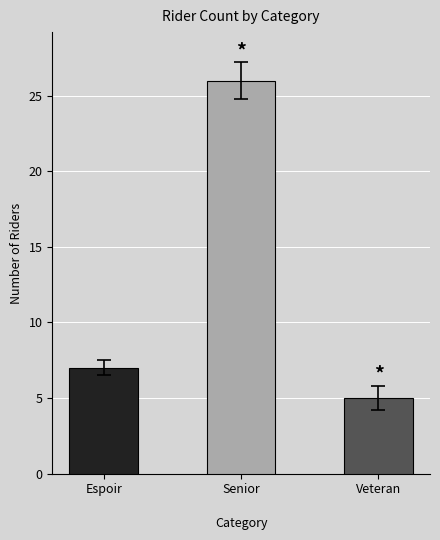

What is the difference between the values at Senior
 and Espoir
?

19